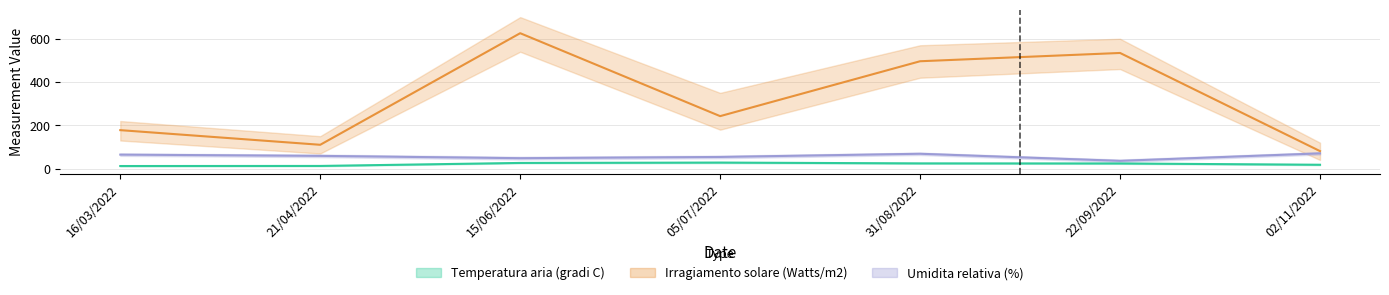

What is the difference between the maximum and minimum values in the Temperatura aria (gradi C) series?

15.9